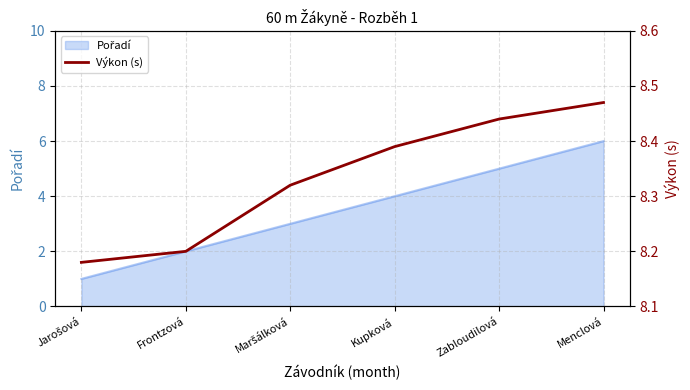

What is the label of the 5th point from the left?

Zabloudilová